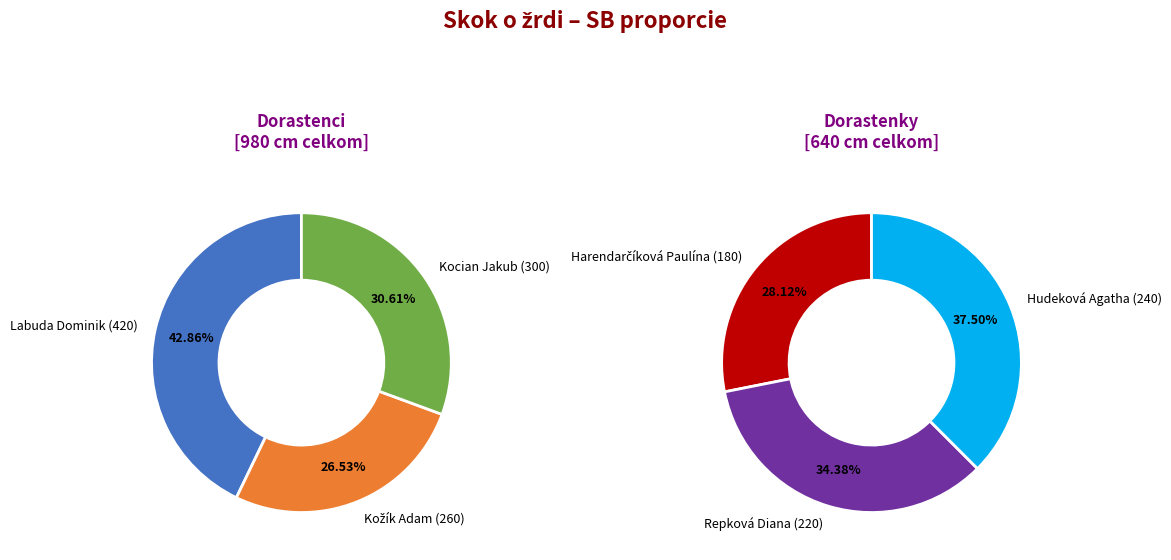

Between skok o žrdi - Dorastenci and 2, which is larger?

skok o žrdi - Dorastenci